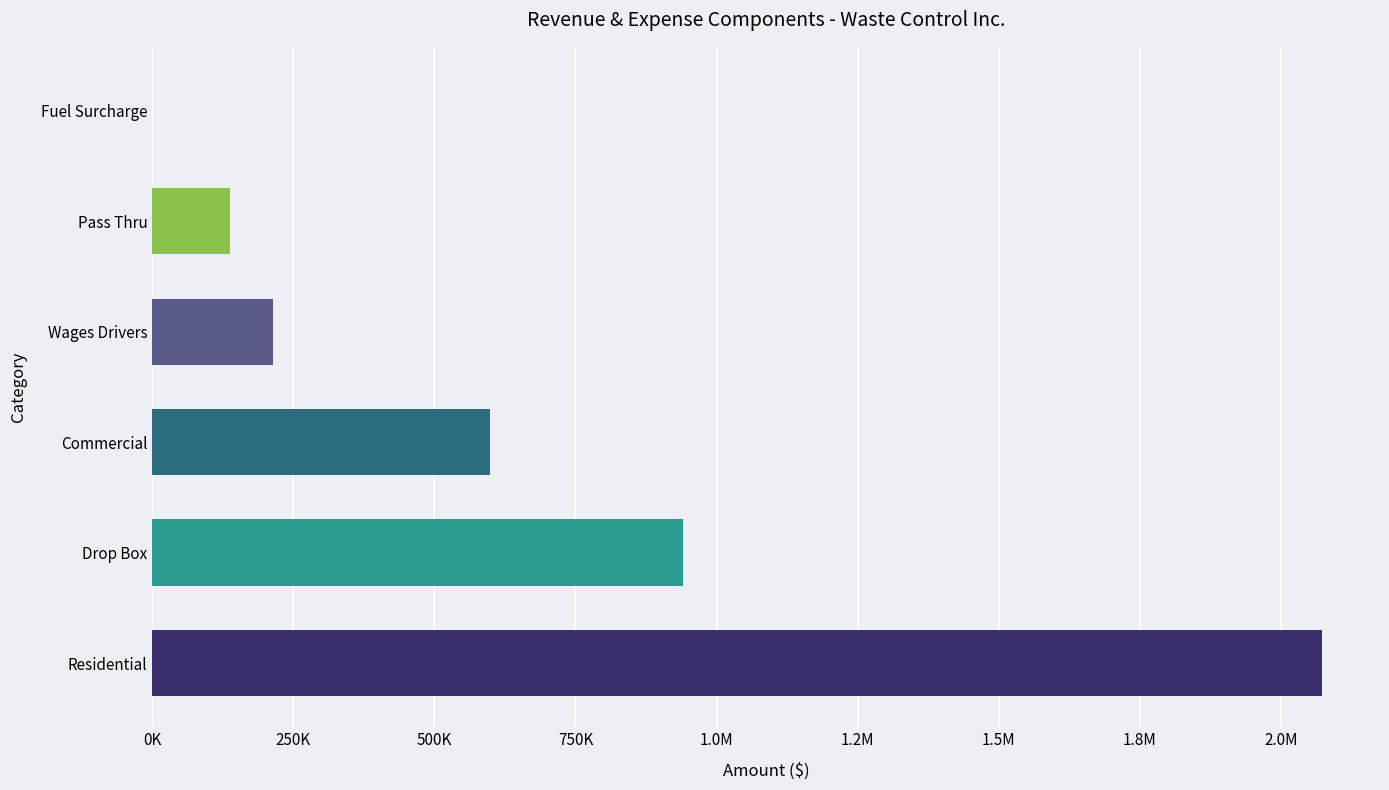

Approximately how many times larger is the value at Commercial compared to Drop Box?

0.6